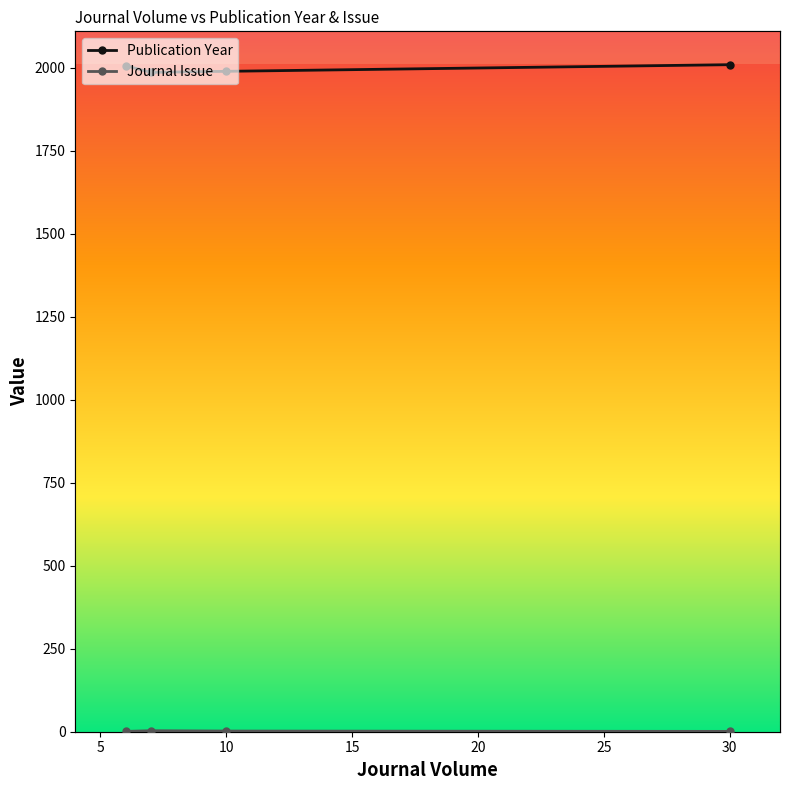

Reading left to right, extract all data points from this chart.

Publication Year: 2006	1986	1989	2009
Journal Issue: 1	3	2	1